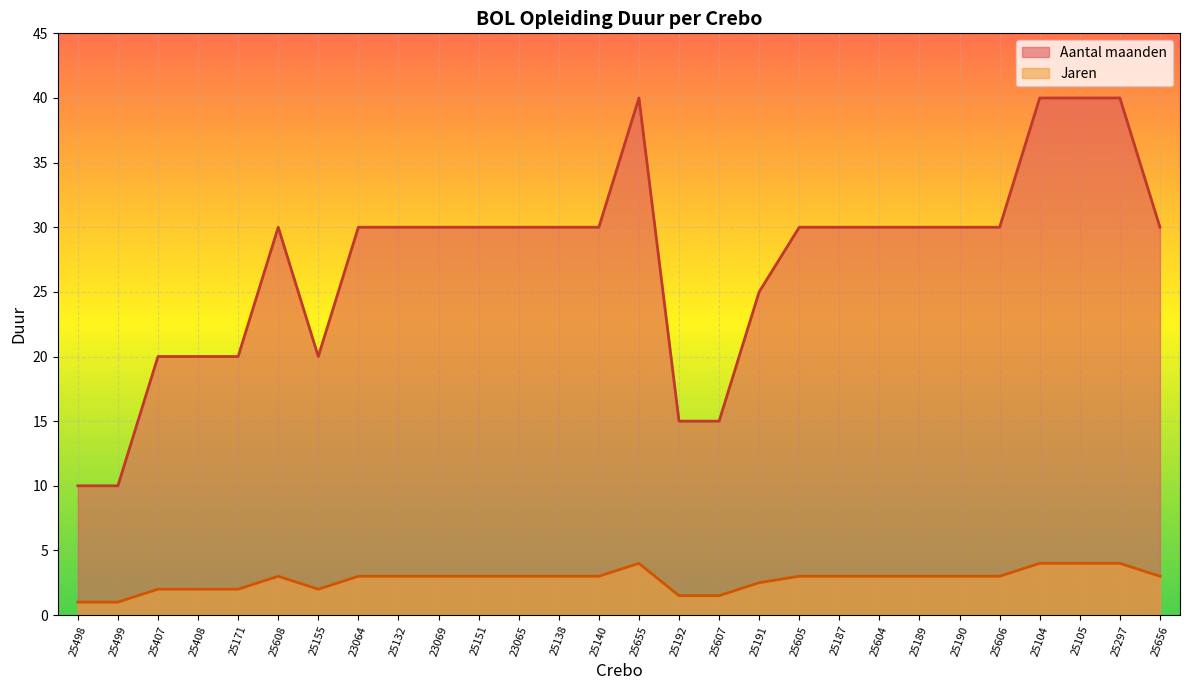

Reading left to right, extract all data points from this chart.

Jaren: 25498=1.0	25499=1.0	25407=2.0	25408=2.0	25171=2.0	25608=3.0	25155=2.0	23064=3.0	25132=3.0	23069=3.0	25151=3.0	23065=3.0	25138=3.0	25140=3.0	25655=4.0	25192=1.5	25607=1.5	25191=2.5	25605=3.0	25187=3.0	25604=3.0	25189=3.0	25190=3.0	25606=3.0	25104=4.0	25105=4.0	25297=4.0	25656=3.0
Aantal maanden: 25498=10.0	25499=10.0	25407=20.0	25408=20.0	25171=20.0	25608=30.0	25155=20.0	23064=30.0	25132=30.0	23069=30.0	25151=30.0	23065=30.0	25138=30.0	25140=30.0	25655=40.0	25192=15.0	25607=15.0	25191=25.0	25605=30.0	25187=30.0	25604=30.0	25189=30.0	25190=30.0	25606=30.0	25104=40.0	25105=40.0	25297=40.0	25656=30.0